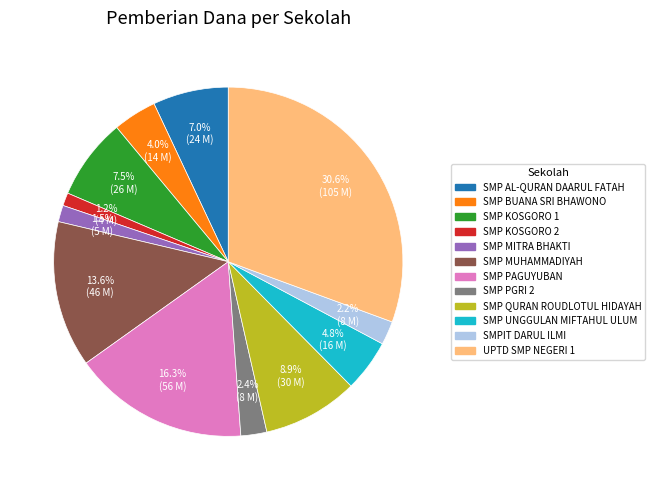

Is there a majority slice in this chart?

No